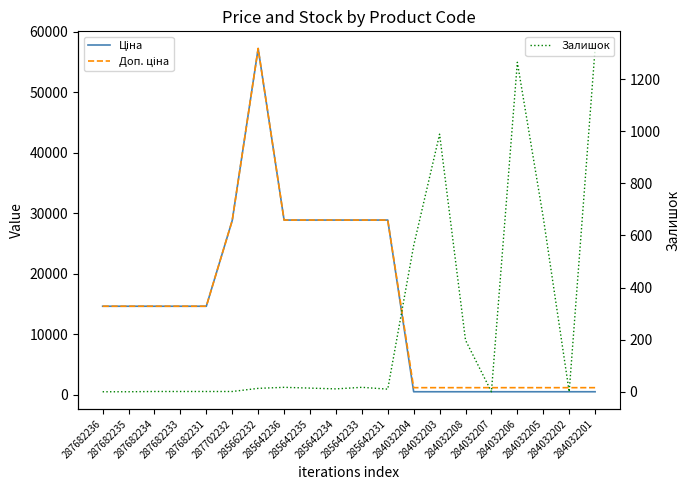

At which category does Ціна reach its first local peak?

285662232